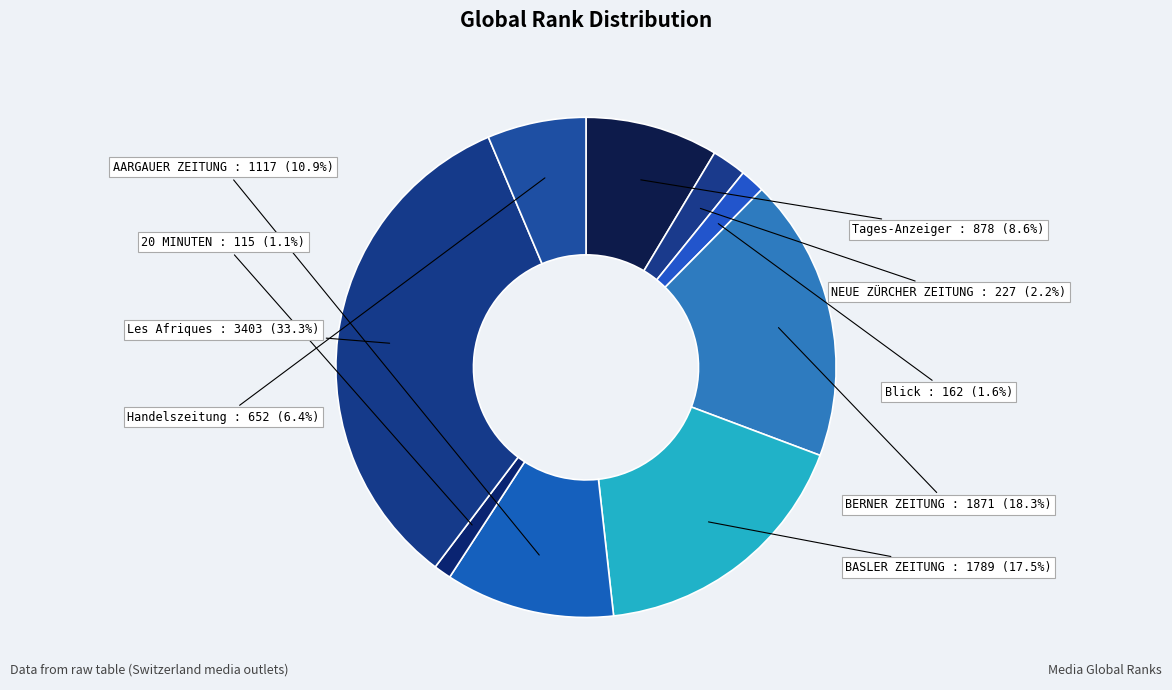

Is the sum of BASLER ZEITUNG and 20 MINUTEN greater than half?

No